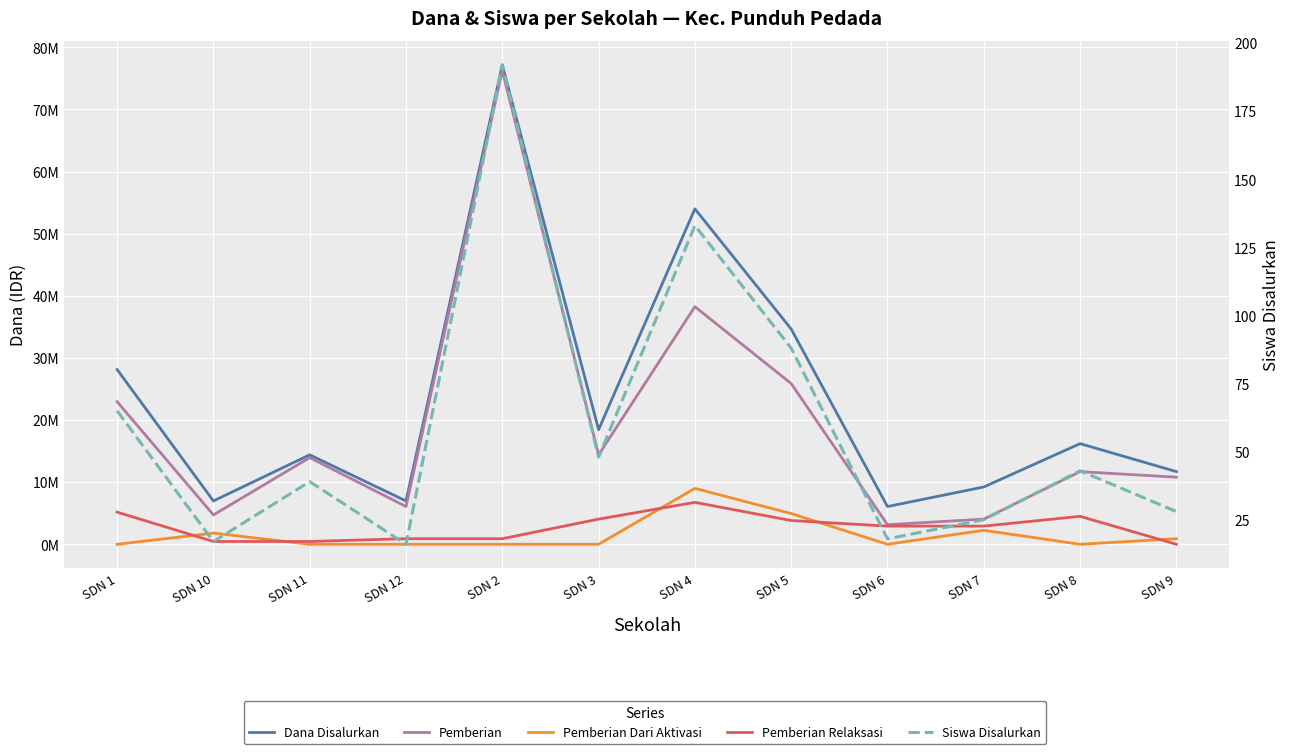

What is the sum of all Pemberian Relaksasi values?

32850000